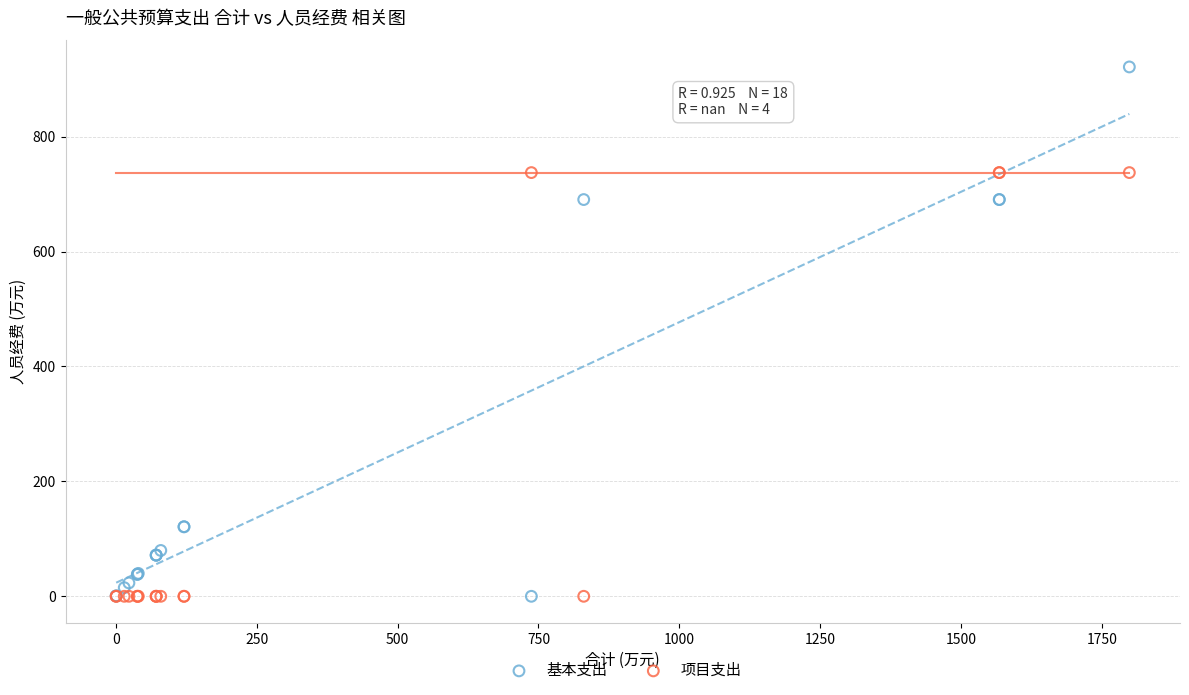

What is the X range (max minus min) for the scatter plot?

1797.7